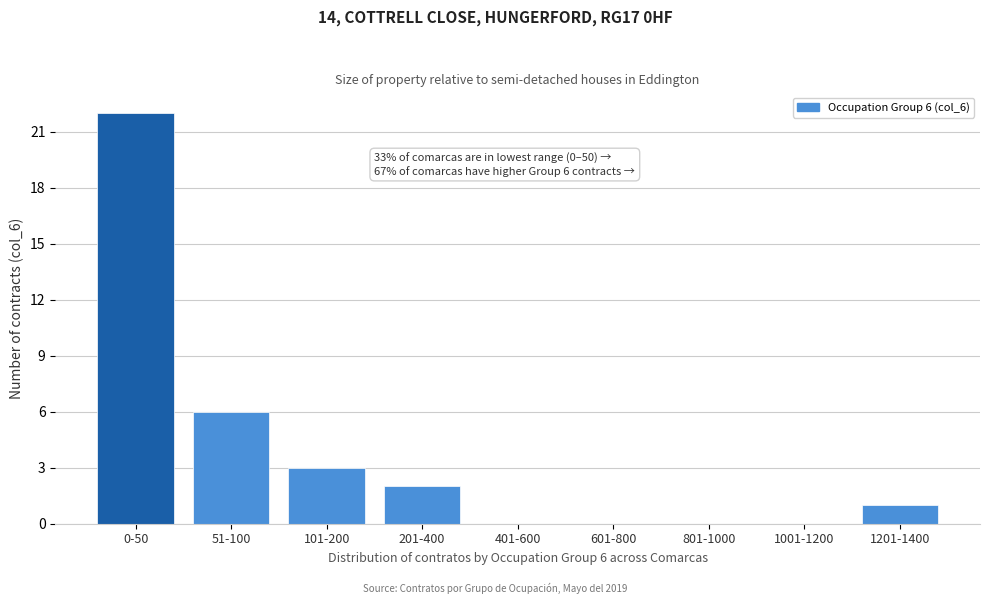

Reading right to left, what are all the values shown in this chart?

1201-1400=1	1001-1200=0	801-1000=0	601-800=0	401-600=0	201-400=2	101-200=3	51-100=6	0-50=22